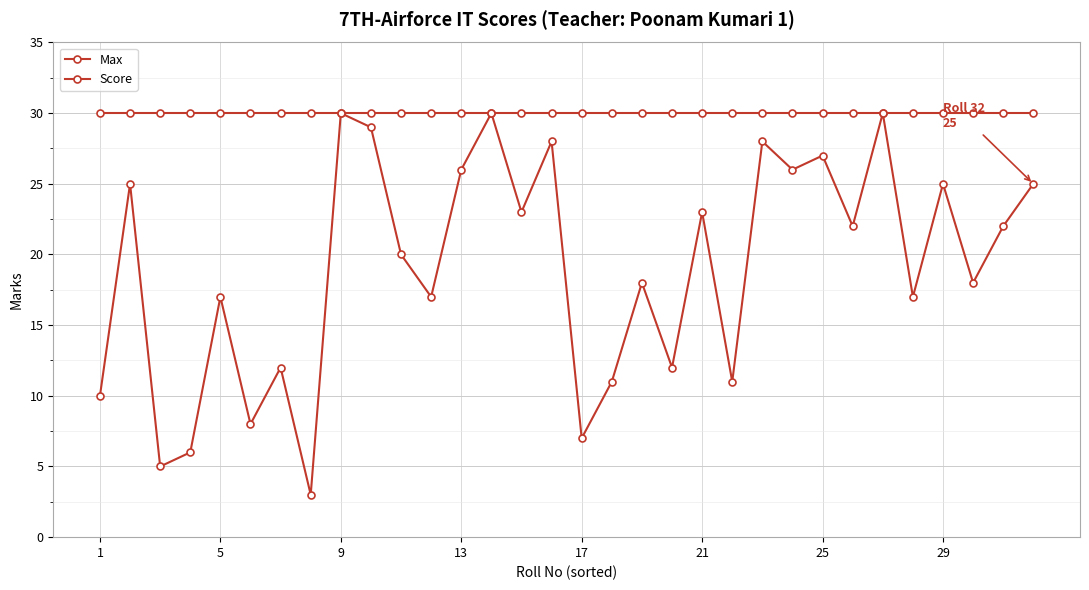

Count the number of categories in the chart.

32